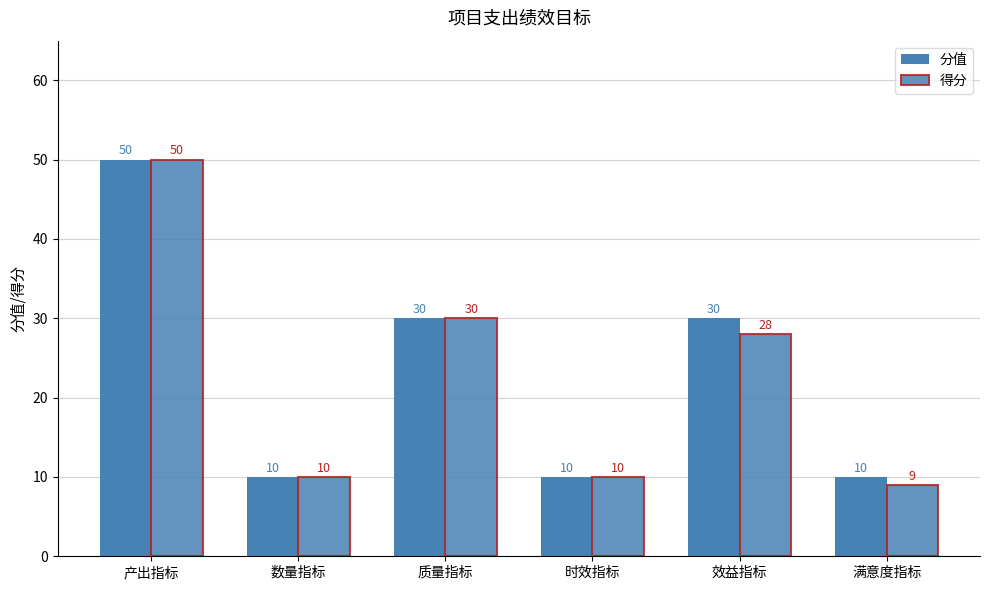

Between 效益指标 and 数量指标, which is larger?

效益指标